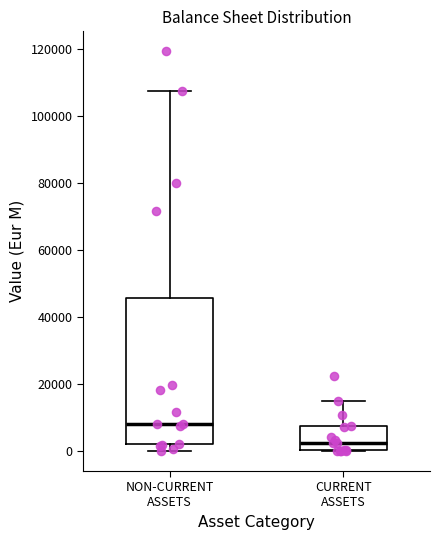

Which box is the tallest, from its lower edge to its upper edge?

NON-CURRENT ASSETS